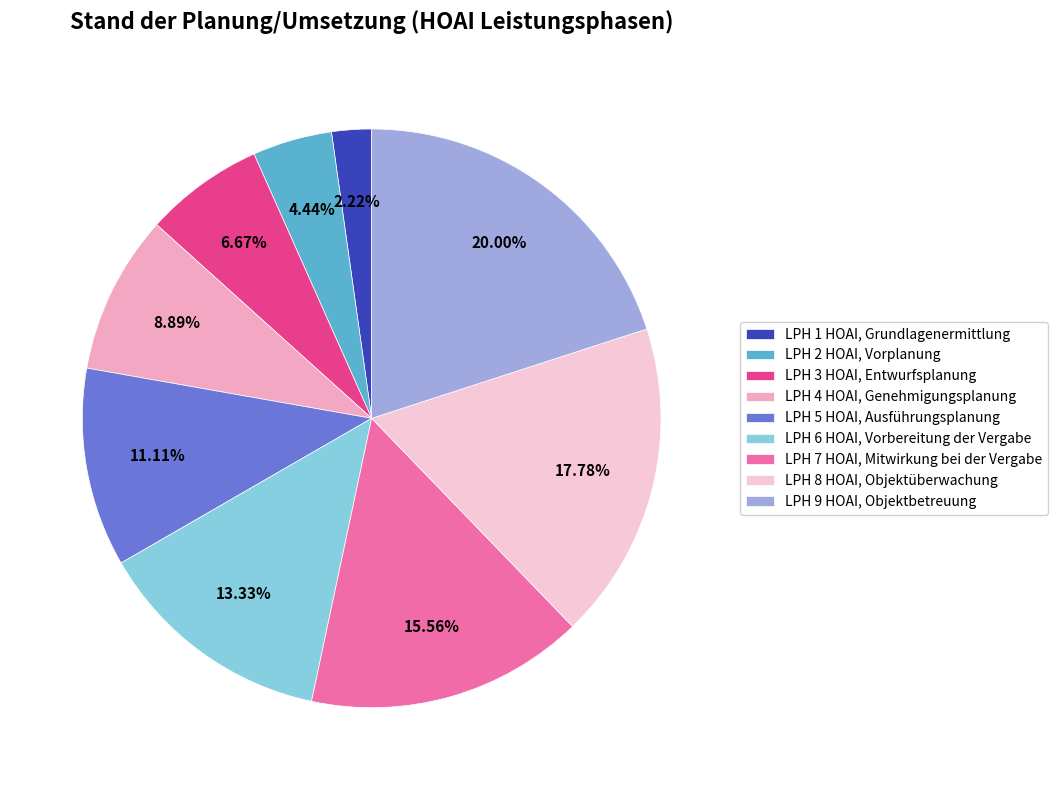

The LPH 3 HOAI, Entwurfsplanung slice represents 7% of the pie. True or false?

True